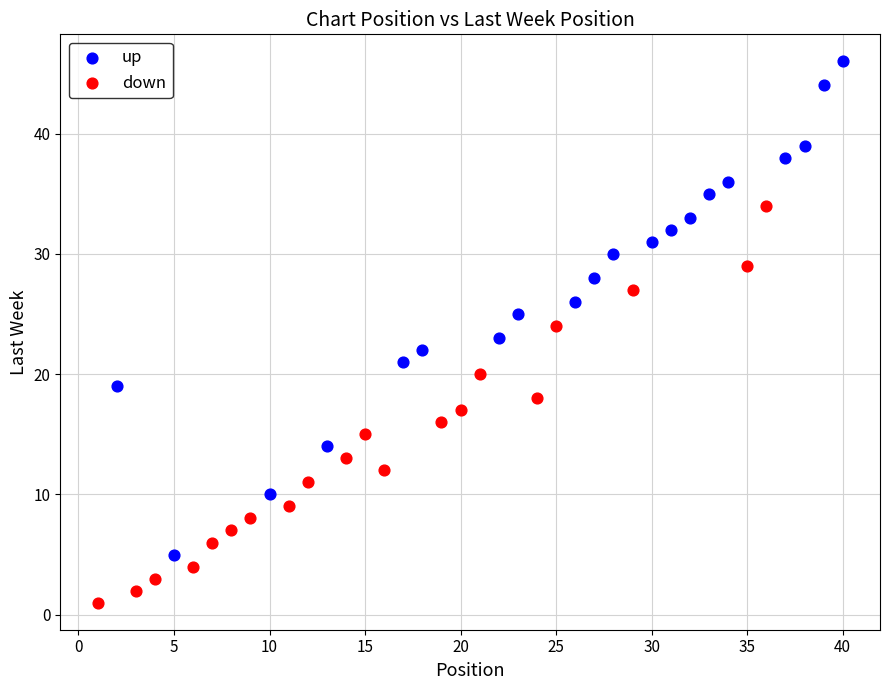

What are all the series names shown in the legend?

up, down